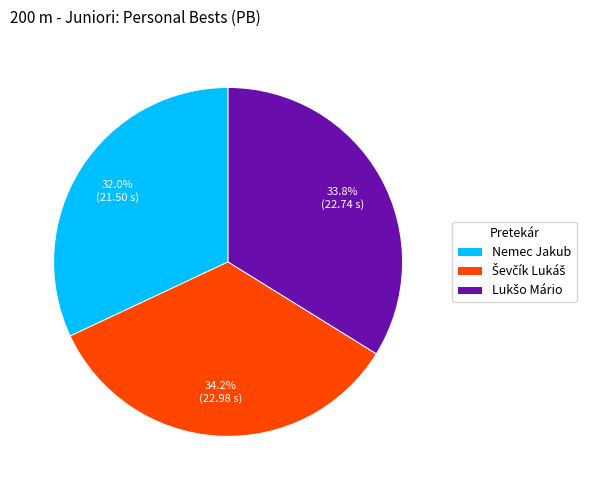

Which slice is the smallest?

Nemec Jakub